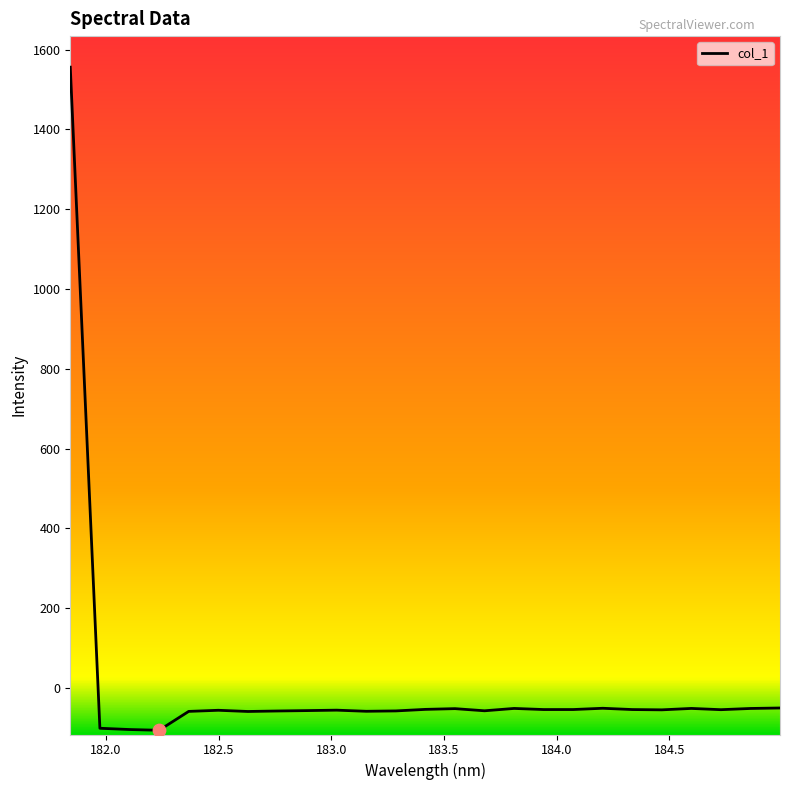

What is the difference between the maximum and minimum values?

1661.6